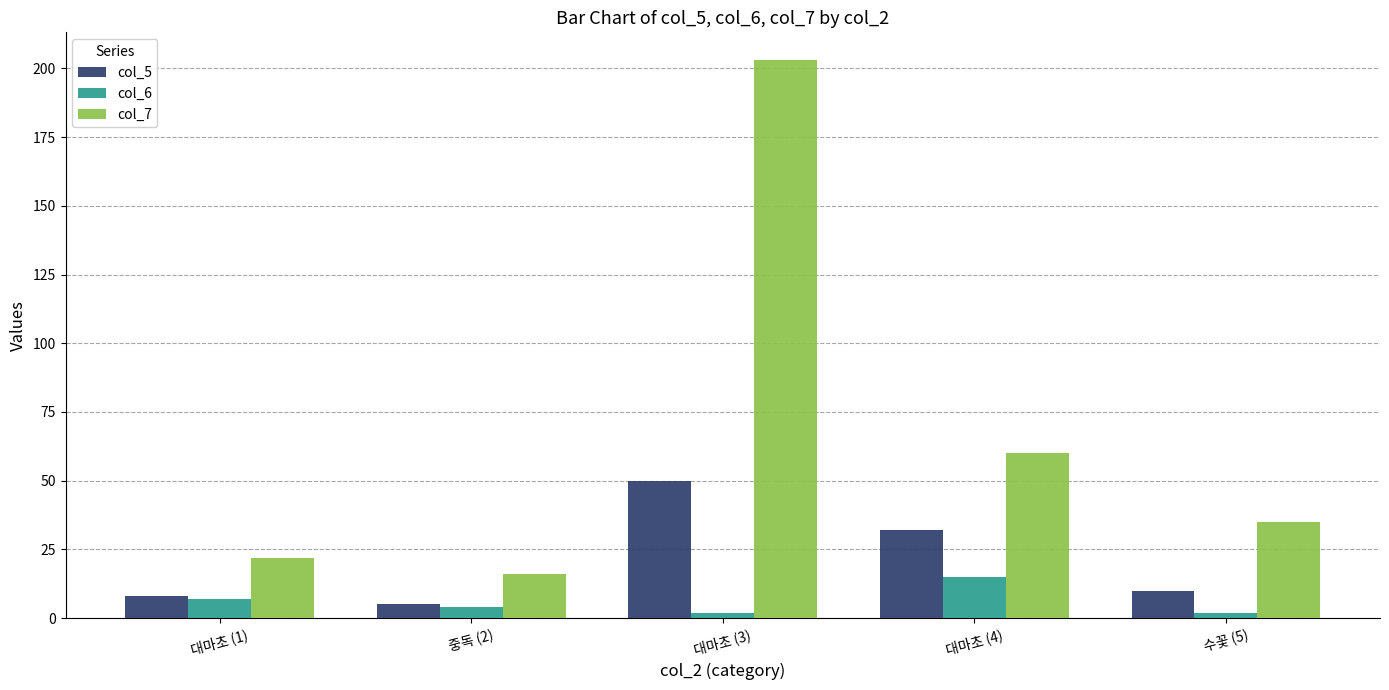

At which label does col_7 first exceed 35?

대마초 (3)